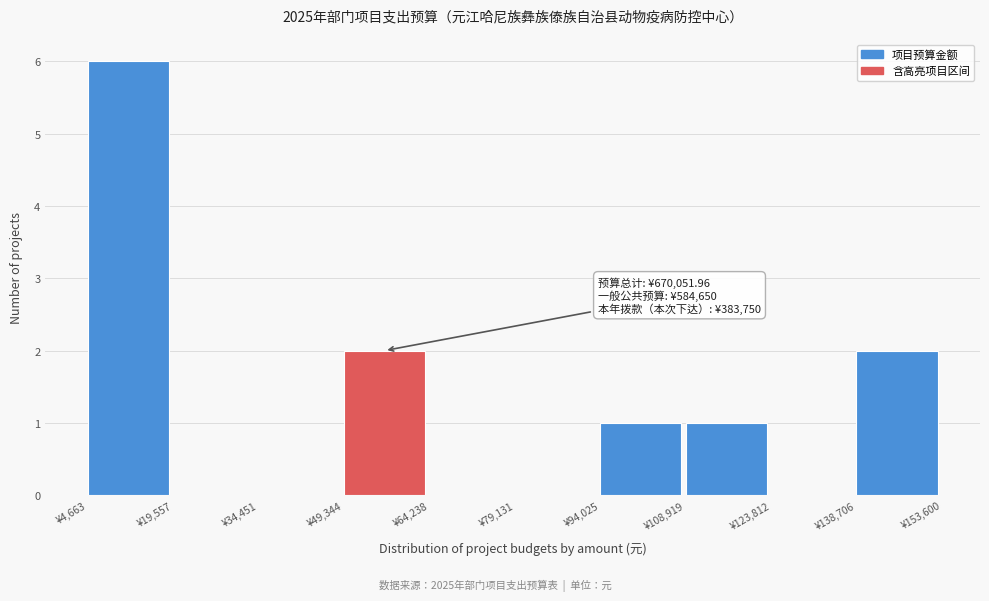

Over which range of the x-axis is the bar tallest?

4000 to 20000